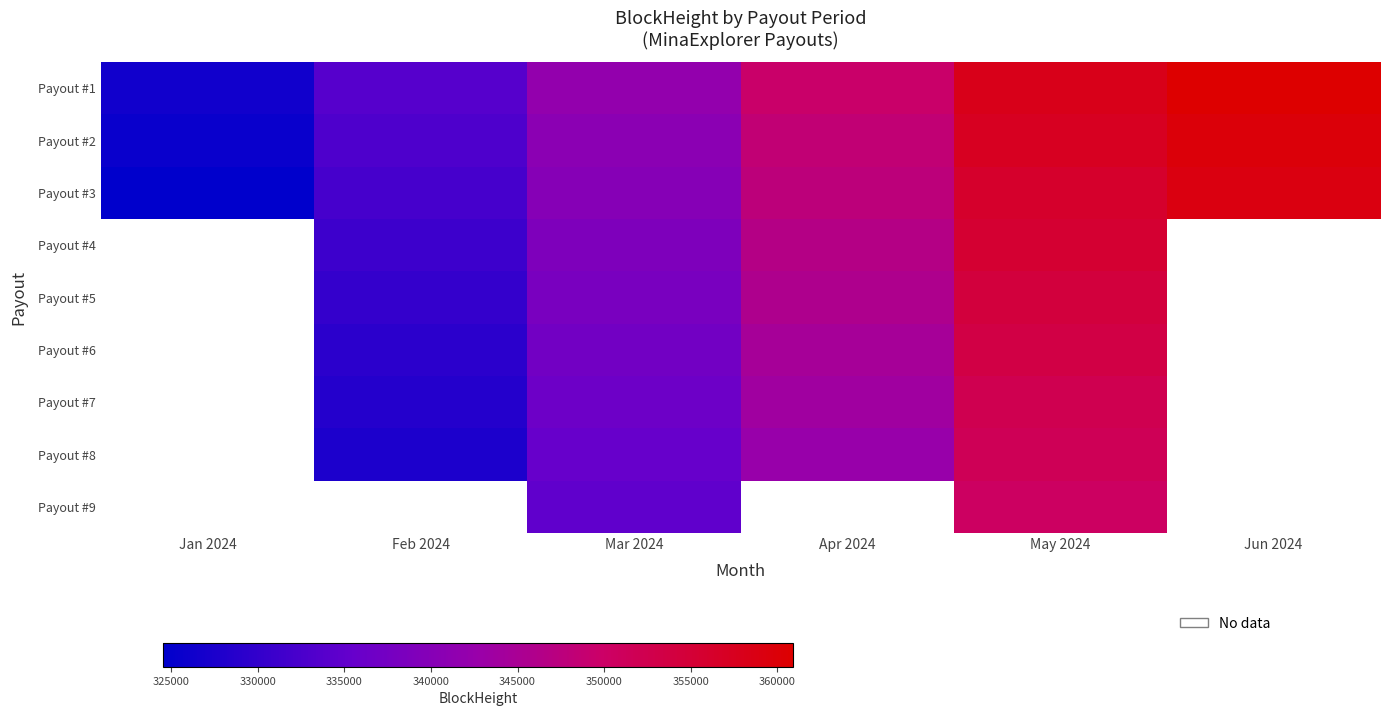

Where does the Payout #4 series first go above 346606?

May 2024